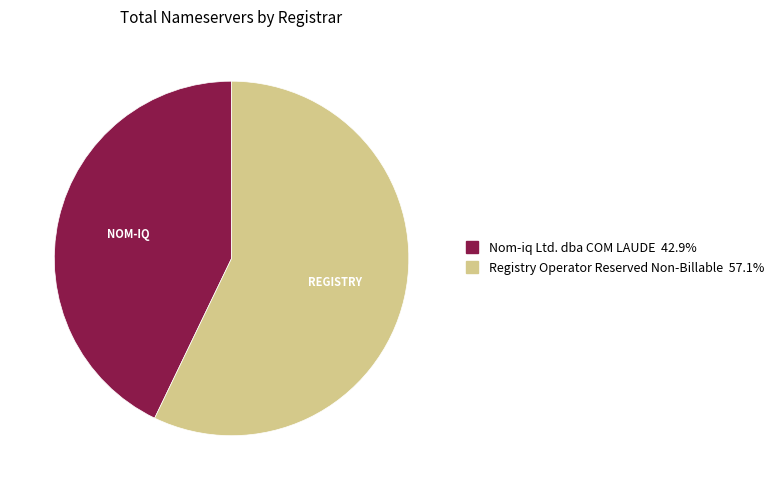

Does any single category account for the majority?

Yes